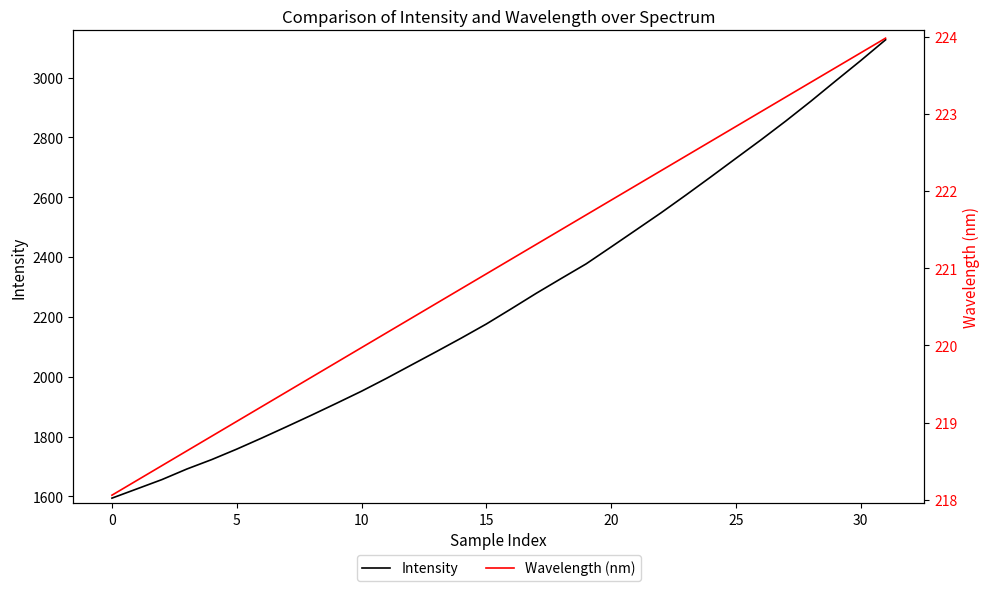

Which series has the widest spread of values?

Intensity